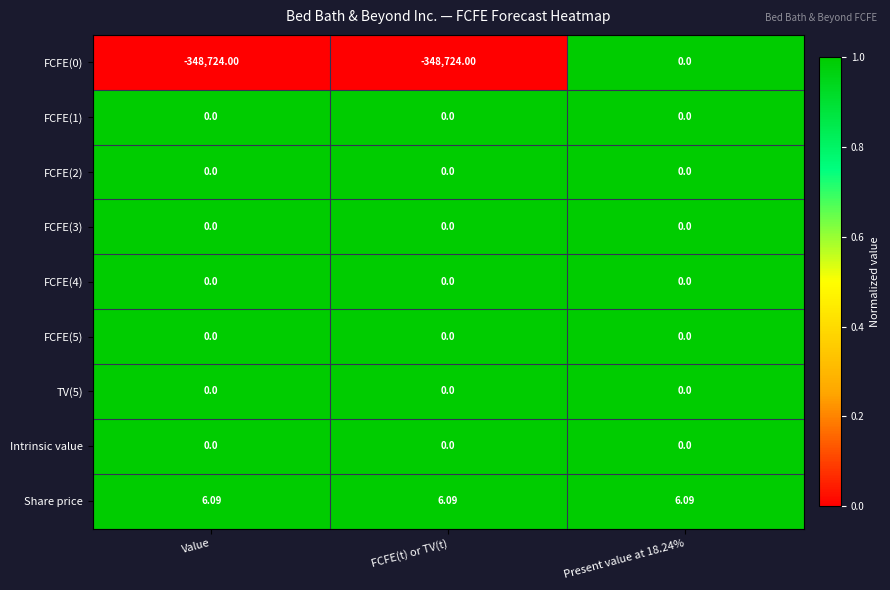

Which series has the largest total across all categories?

Share price